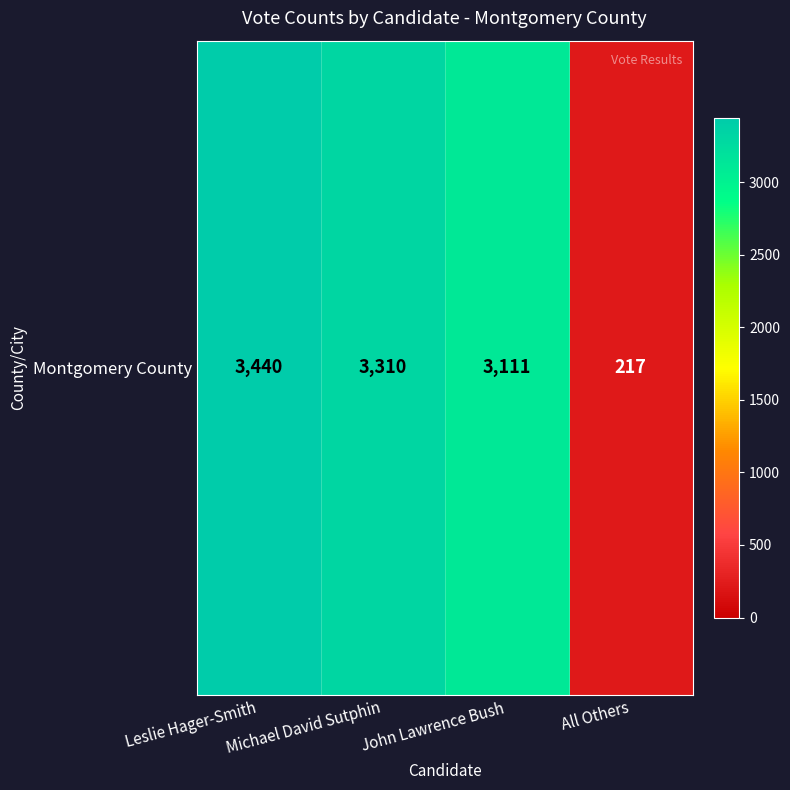

What is the sum of all values?

10078